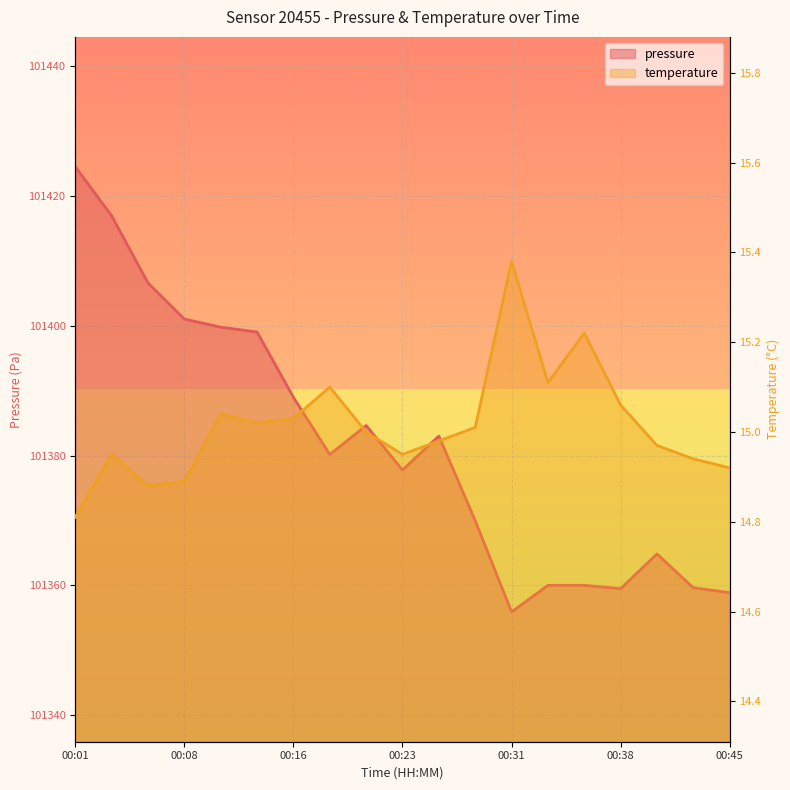

At which label is pressure closest to 101390?

00:16